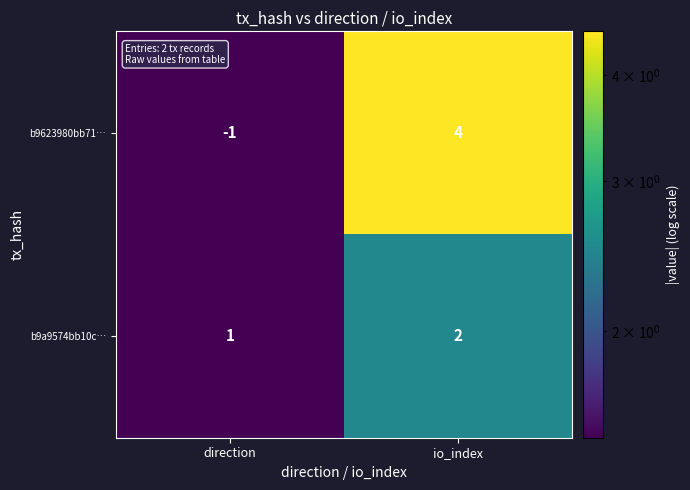

Rank the series by their maximum value, from lowest to highest.

b9a9574bb10c…, b9623980bb71…